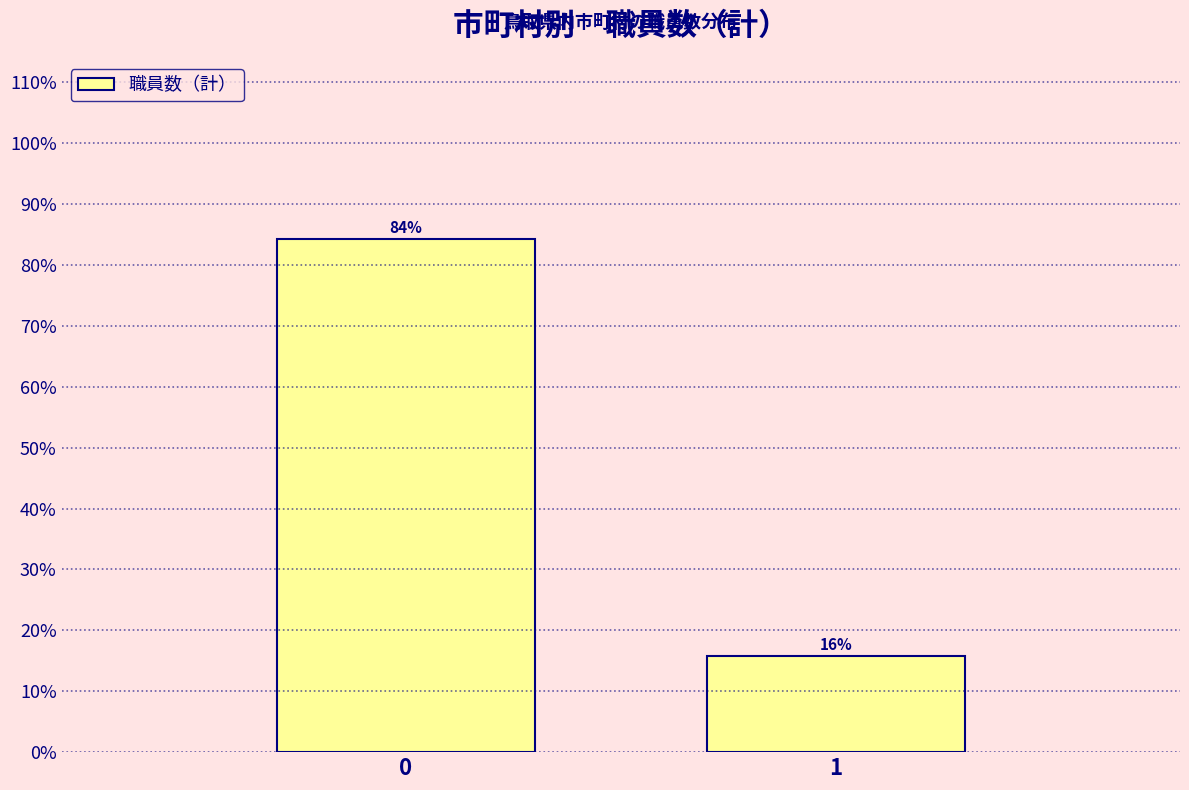

What is the value of the 1st bar from the left?

84.2